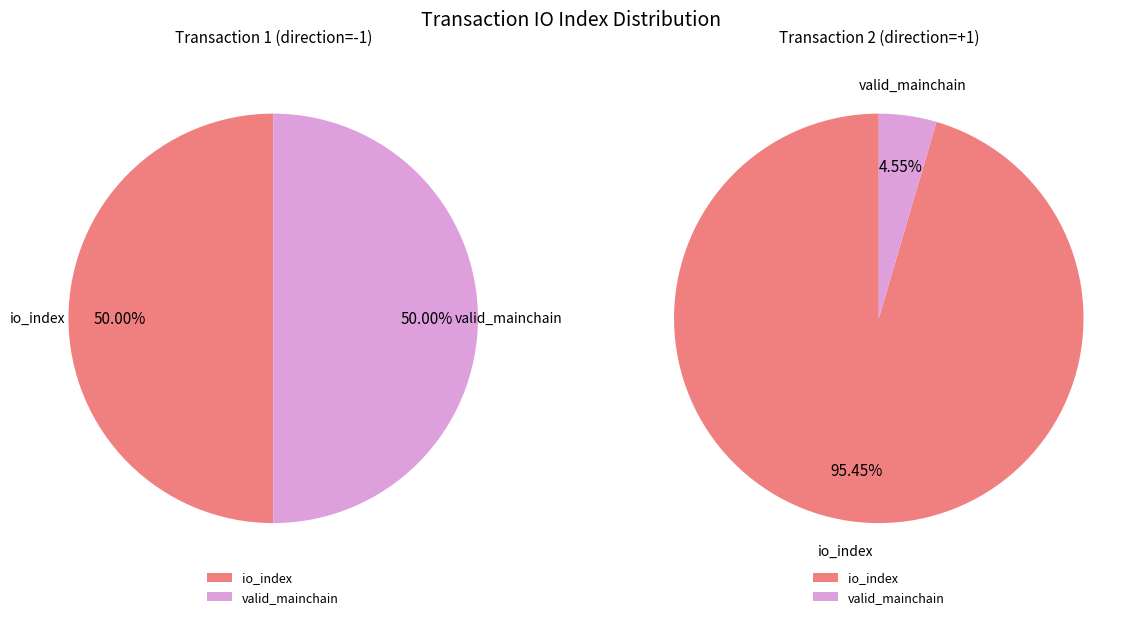

How many segments does this pie chart have?

2